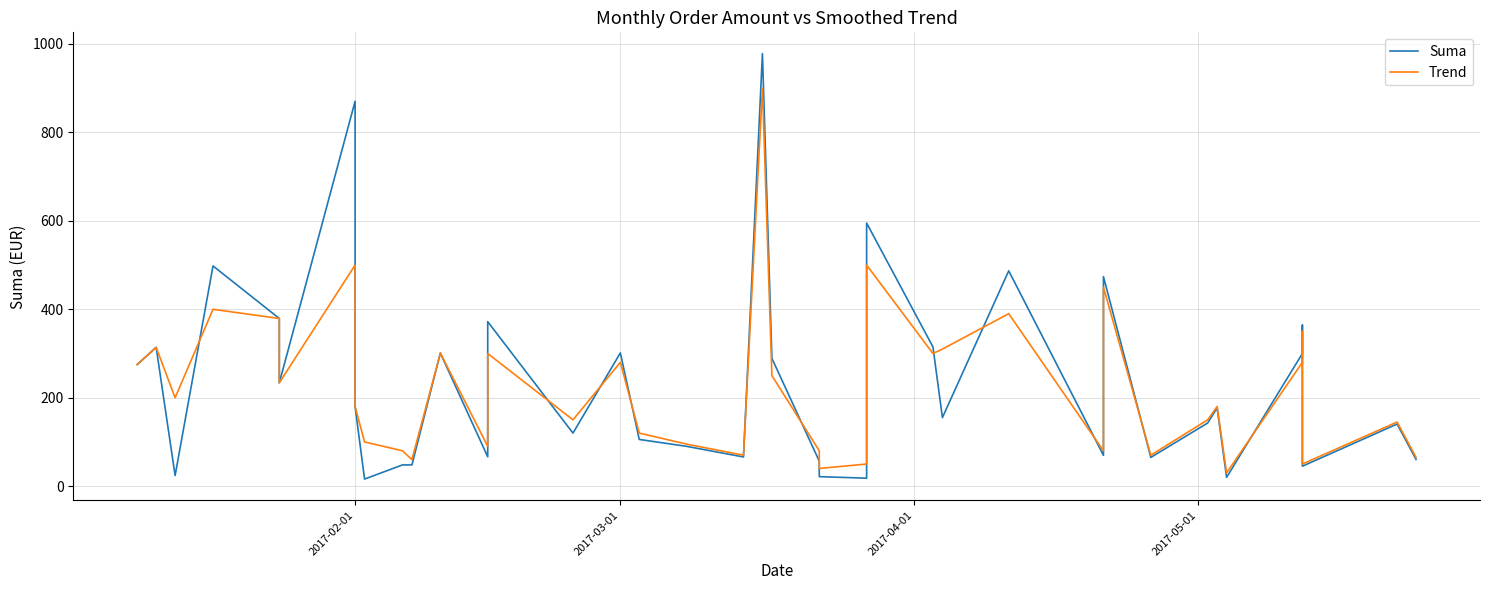

True or false: Suma has more than 1 interior local peaks.

True